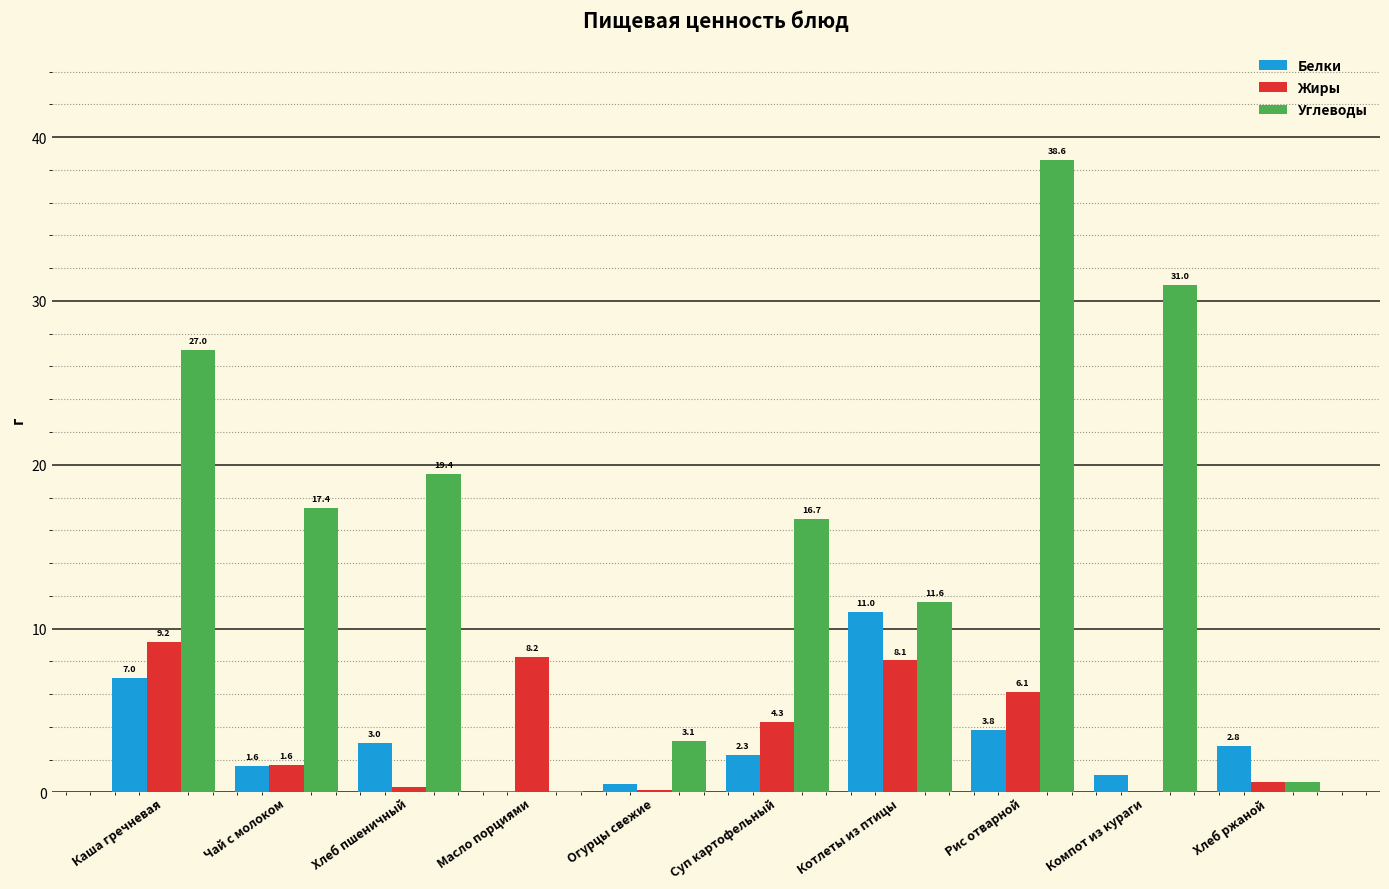

Are the bars horizontal?

No